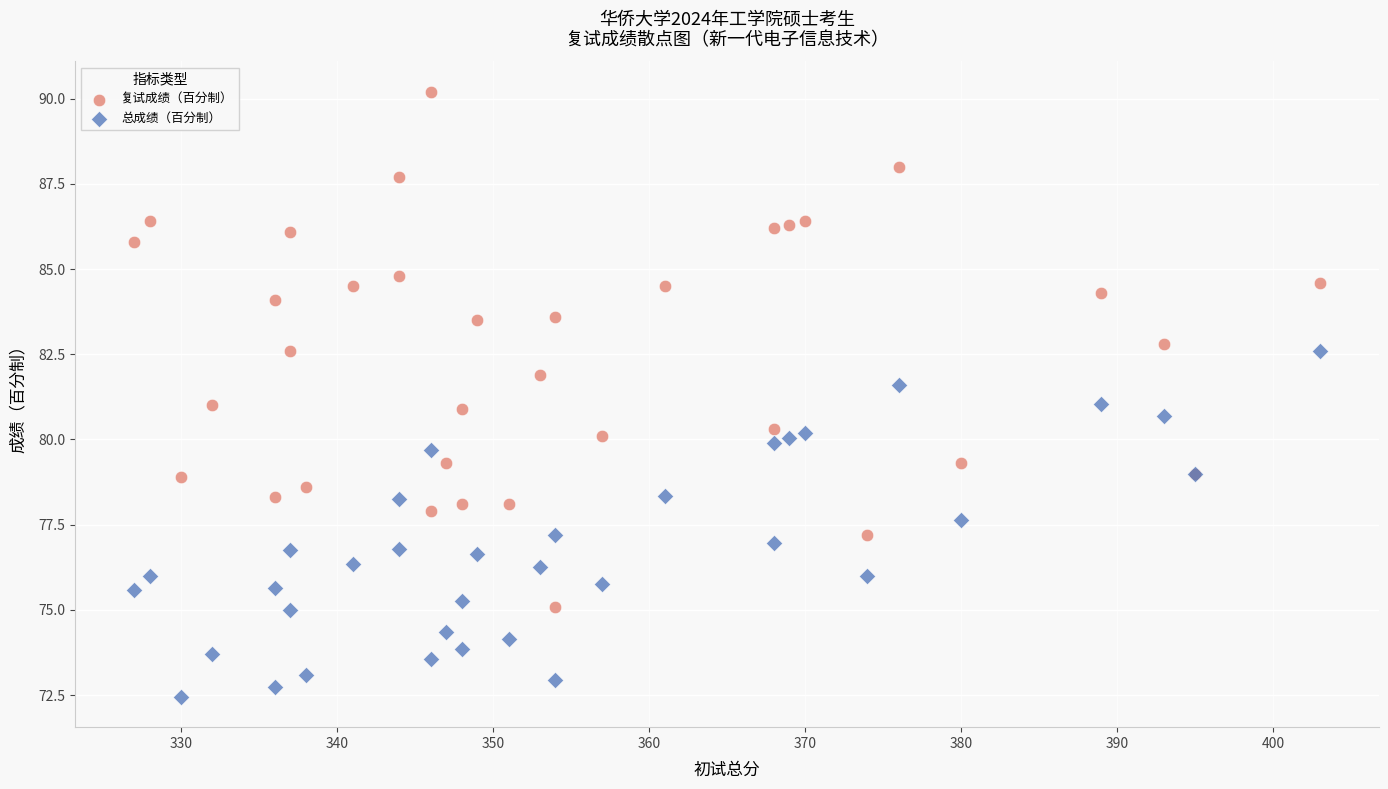

What is the X range (max minus min) for the scatter plot?

76.0